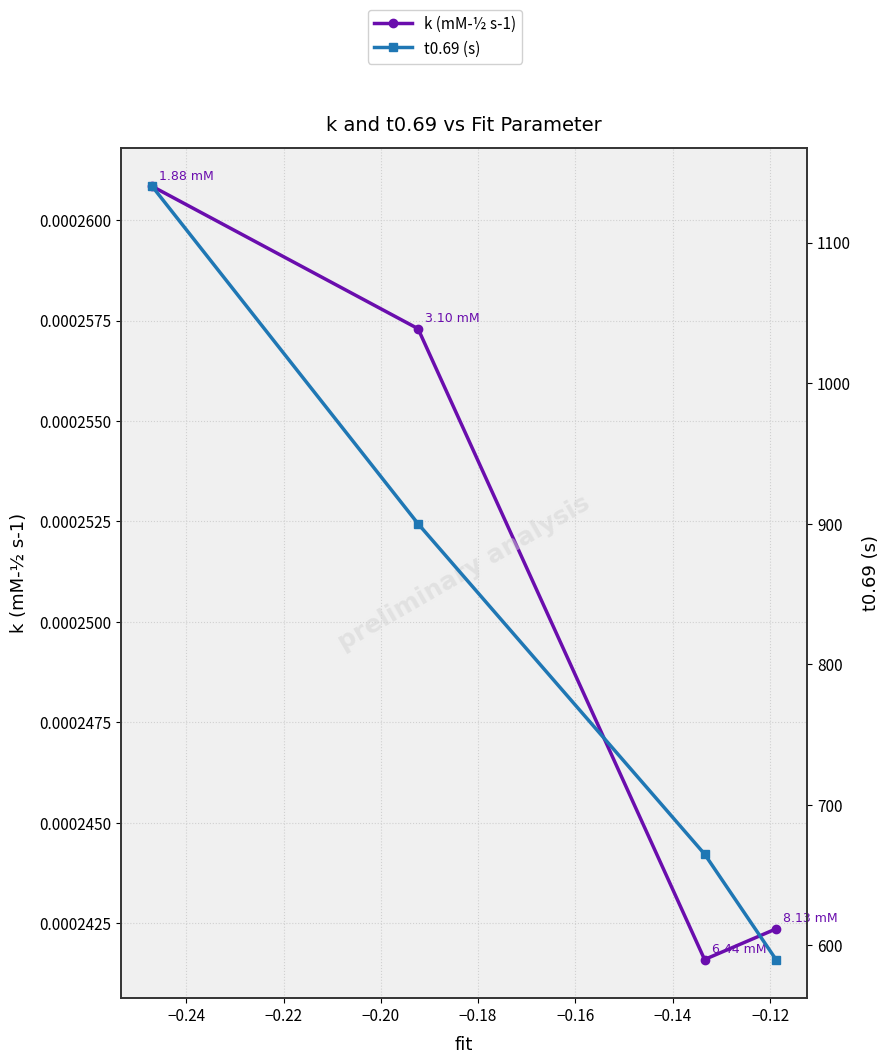

Rank the series by their average value, from highest to lowest.

t0.69 (s), k (mM-½ s-1)